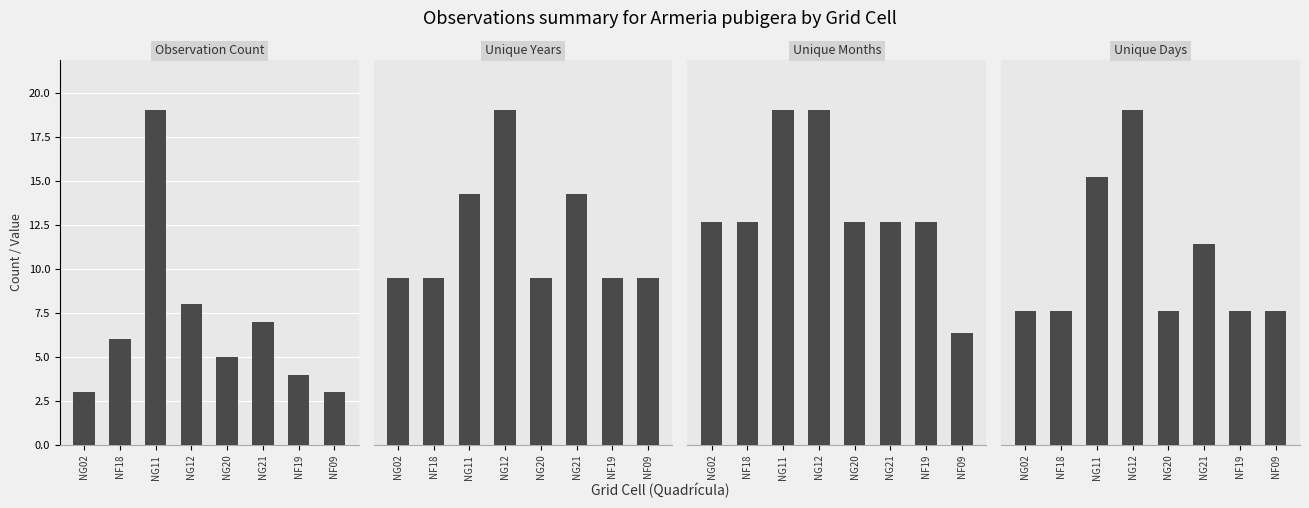

What is the approximate value of Unique Days at NG21?

3